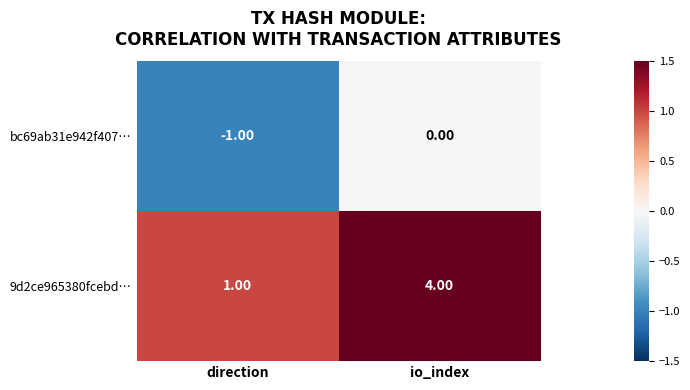

At which label is bc69ab31e942f407… closest to 0?

io_index